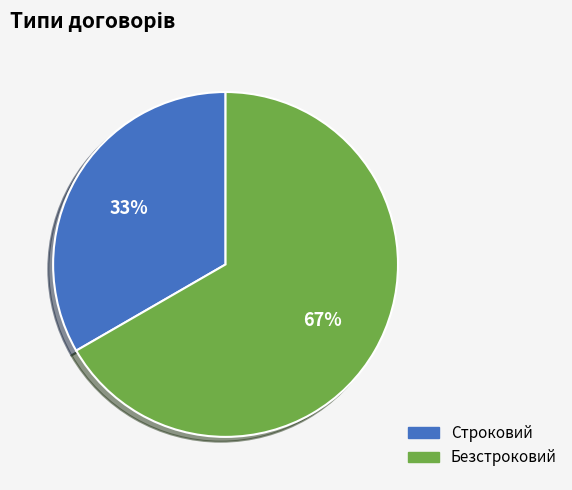

True or false: Строковий accounts for 24% of the total.

False